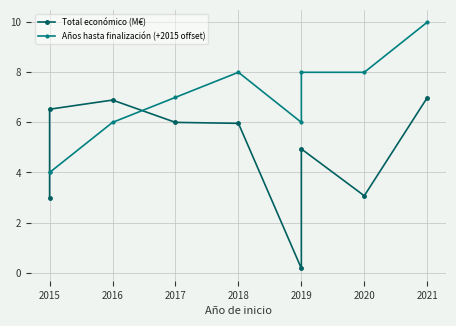

How many Años hasta finalización (+2015 offset) values are between 6 and 8?

6